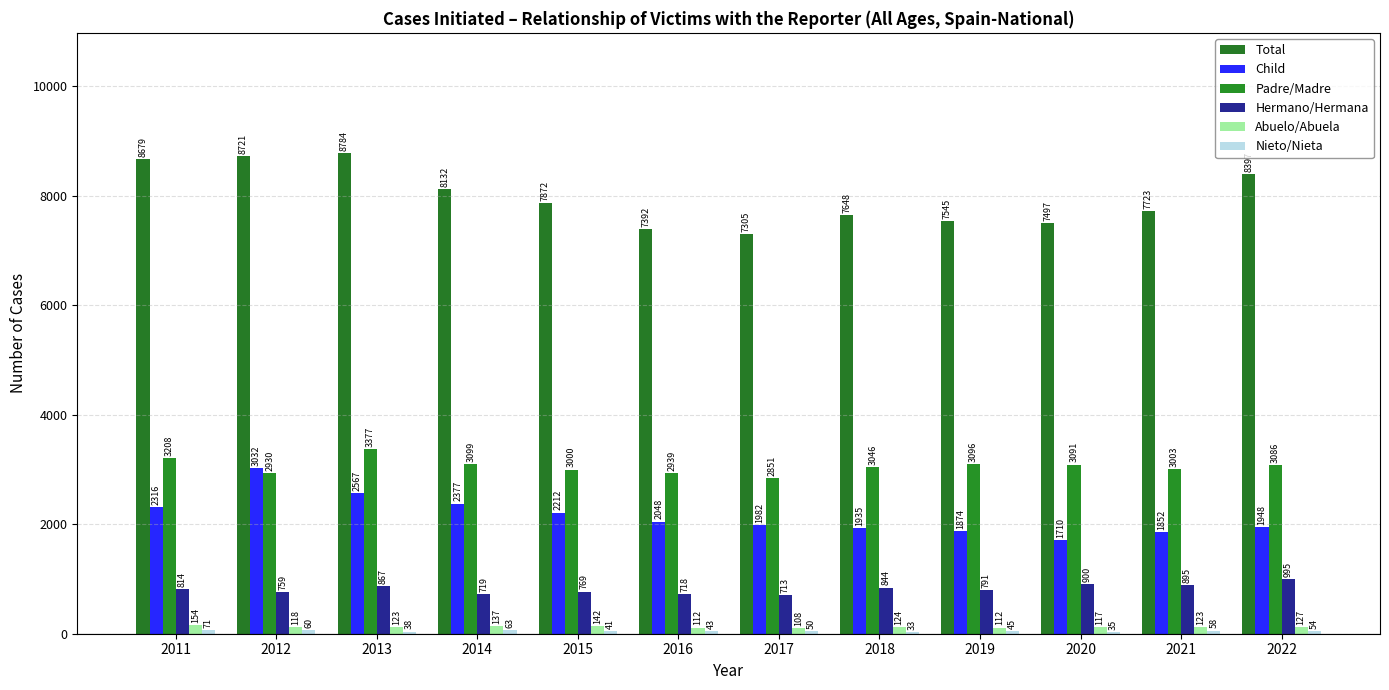

How many bars are there in total?

72